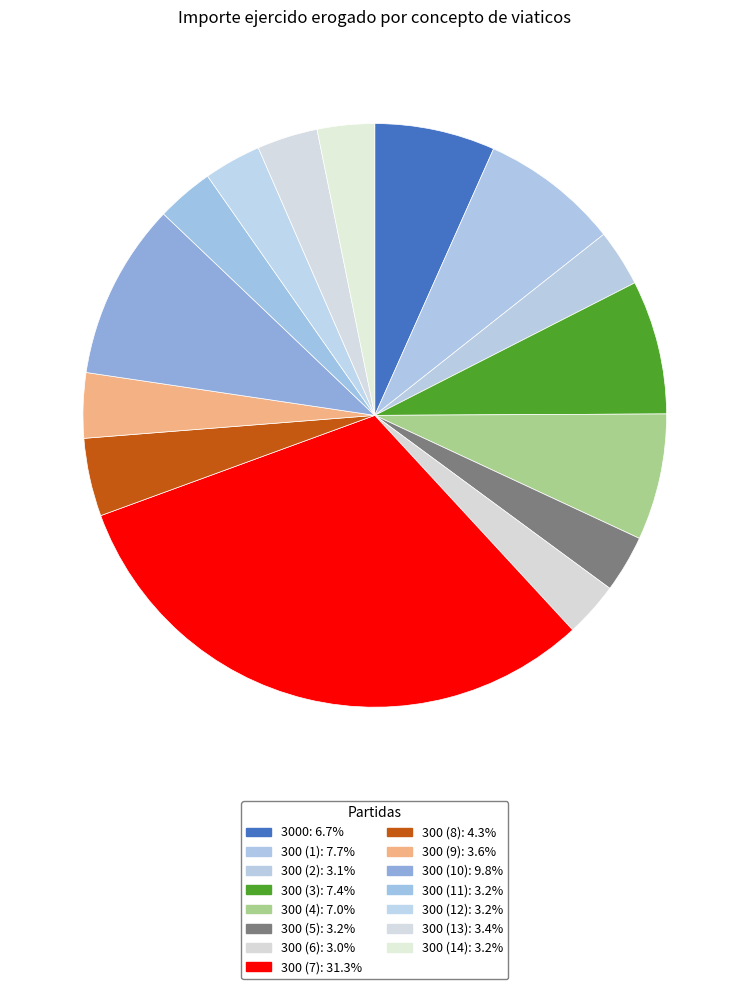

To the nearest percent, what is the combined percentage of 300 (2) and 300 (12)?

6%